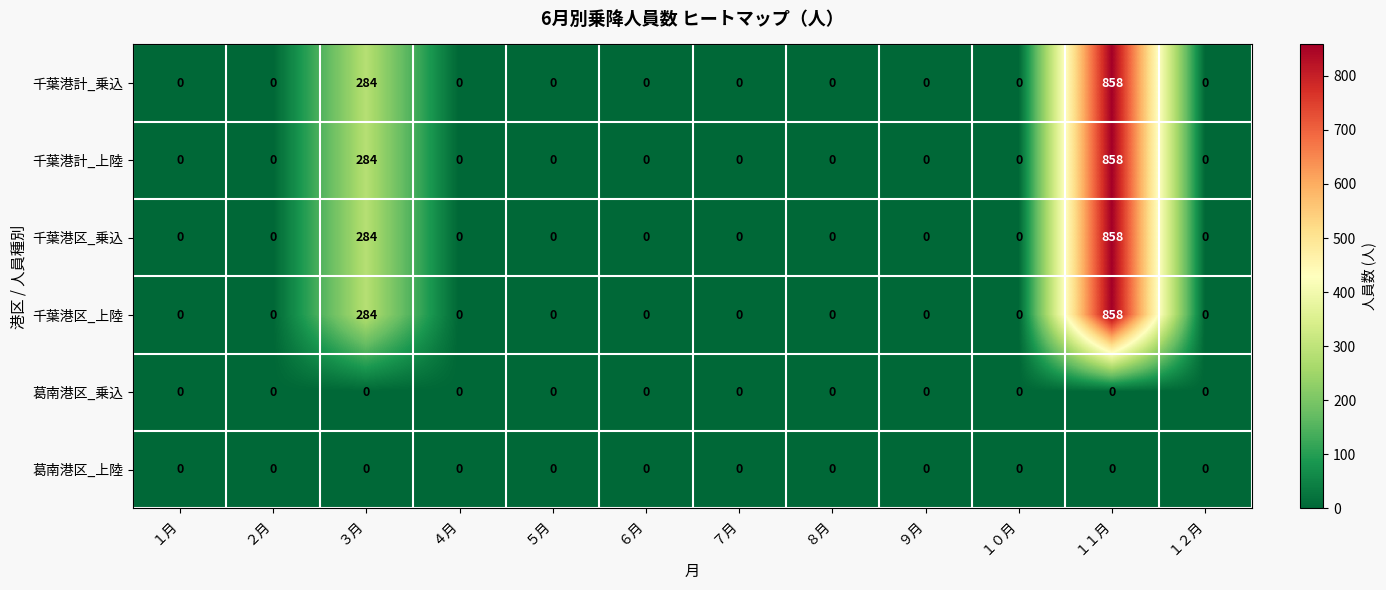

What is the average value of the 千葉港区_上陸 series?

95